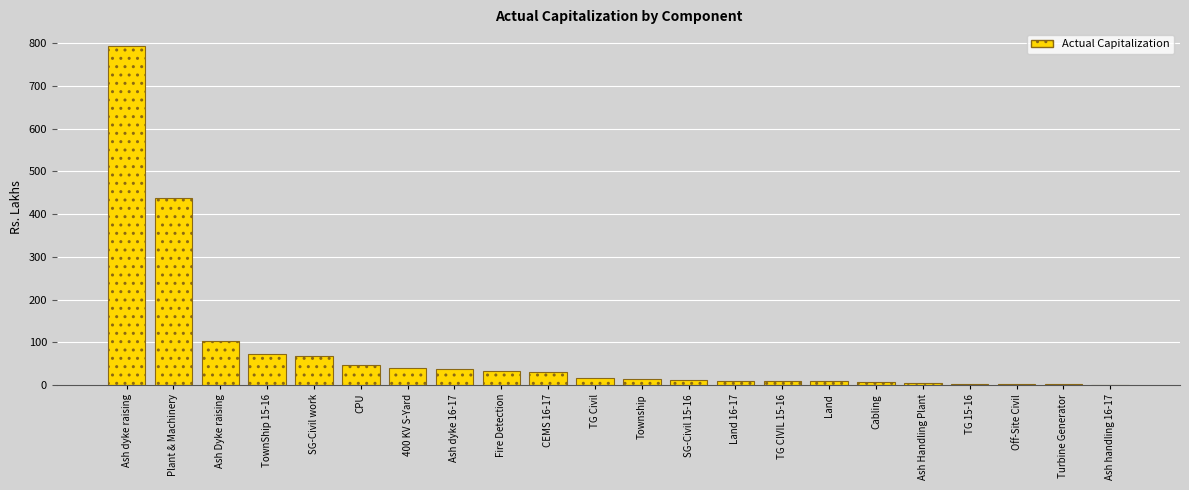

Read the value at SG-Civil work.

66.5